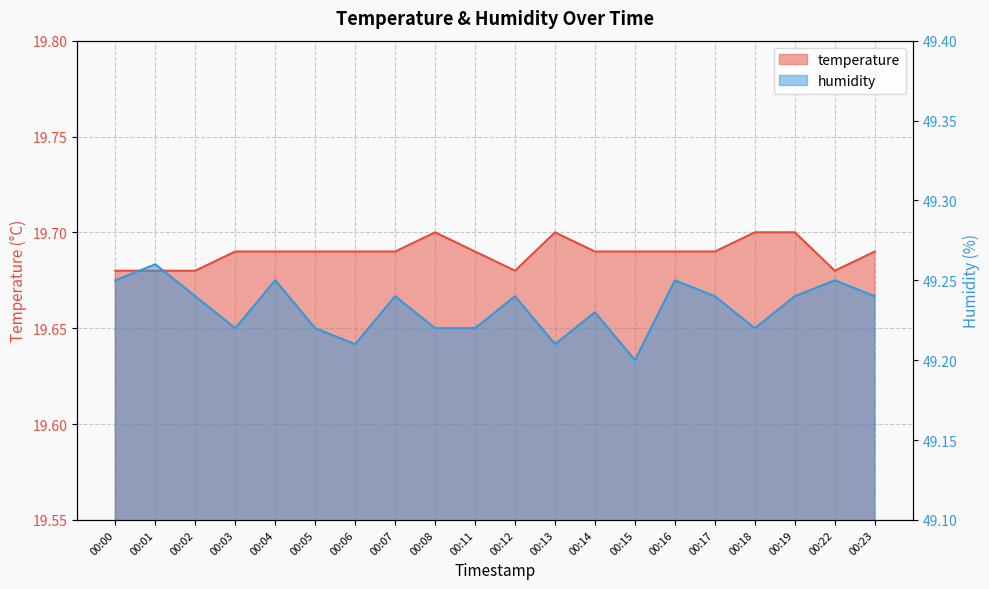

Reading right to left, list all the values displayed in this chart.

temperature: 19.7	19.7	19.7	19.7	19.7	19.7	19.7	19.7	19.7	19.7	19.7	19.7	19.7	19.7	19.7	19.7	19.7	19.7	19.7	19.7
humidity: 49.2	49.2	49.2	49.2	49.2	49.2	49.2	49.2	49.2	49.2	49.2	49.2	49.2	49.2	49.2	49.2	49.2	49.2	49.3	49.2